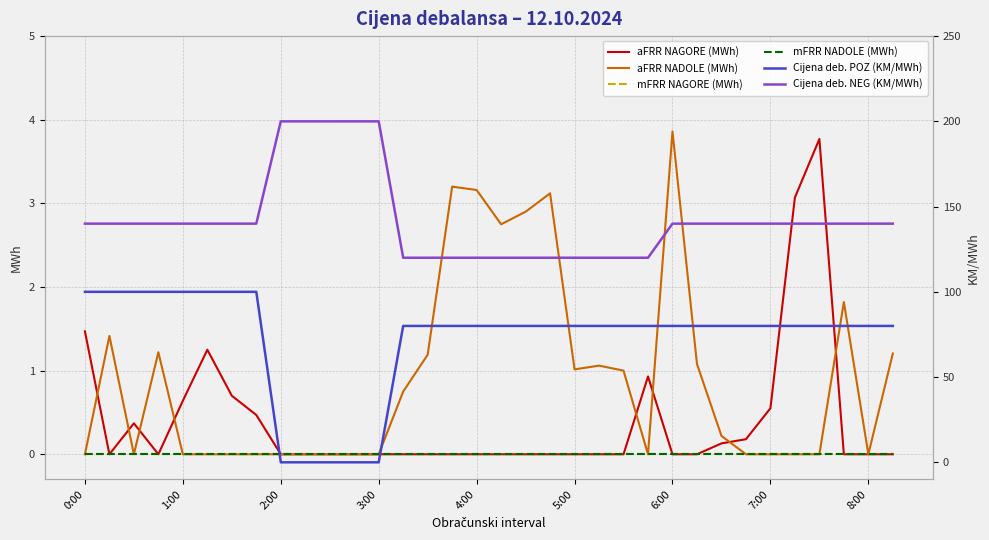

How many series are shown in this chart?

6